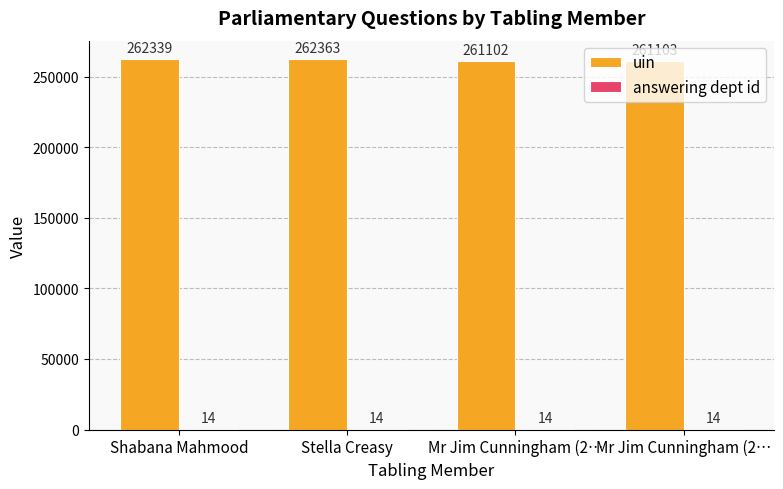

How many groups of bars are there?

4